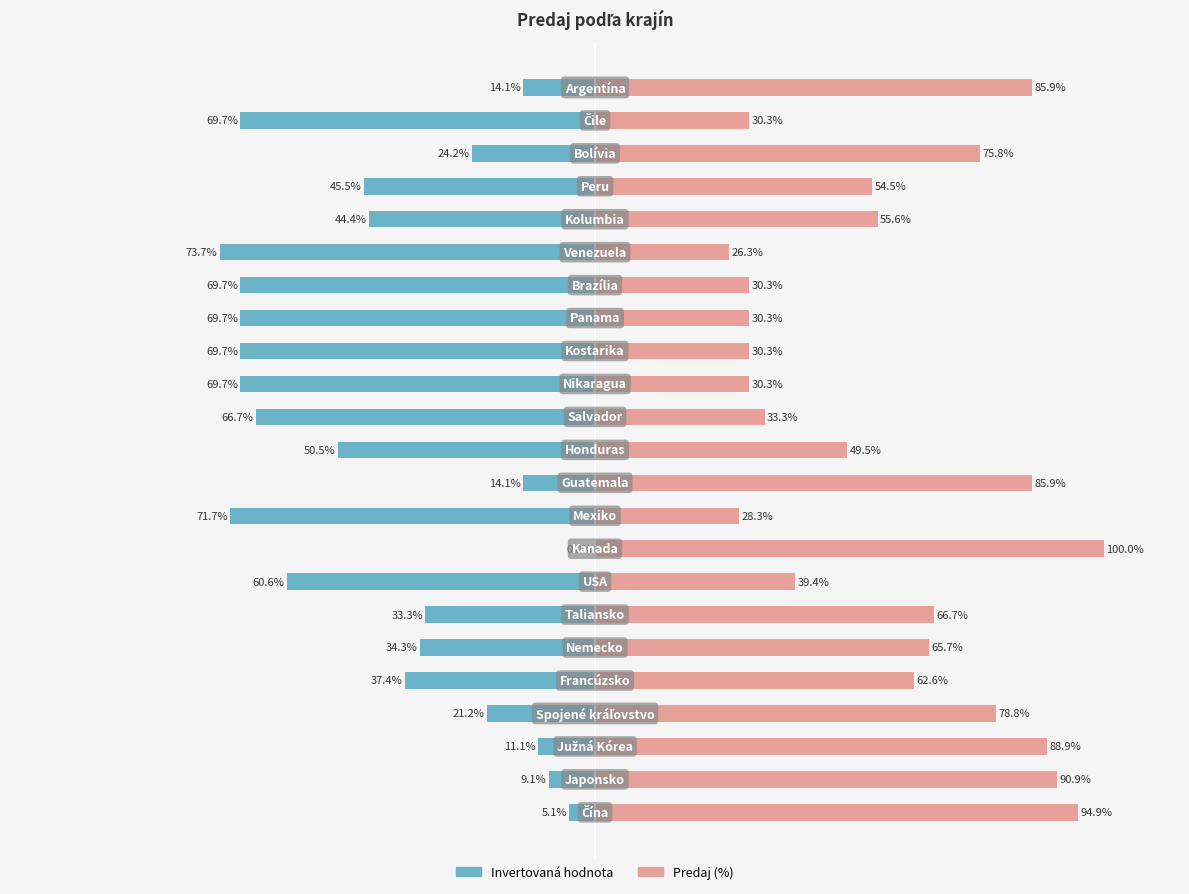

True or false: Predaj has a value of 69.3 at 11.

False